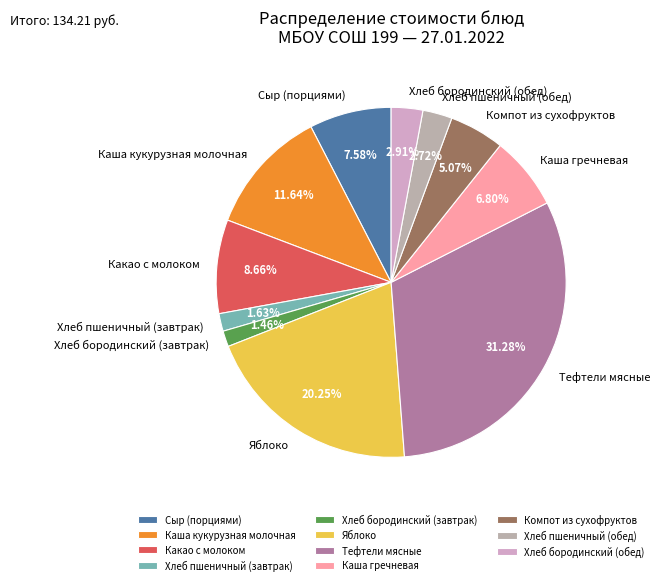

Is there any slice that represents more than half of the pie?

No